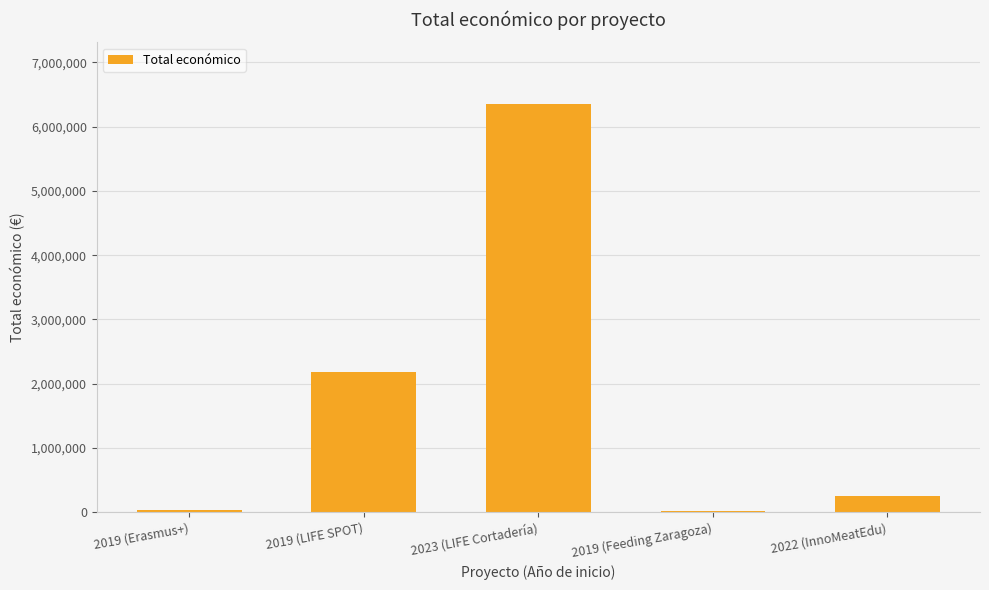

Where is the data nearest to the value 3184736?

2019 (LIFE SPOT)